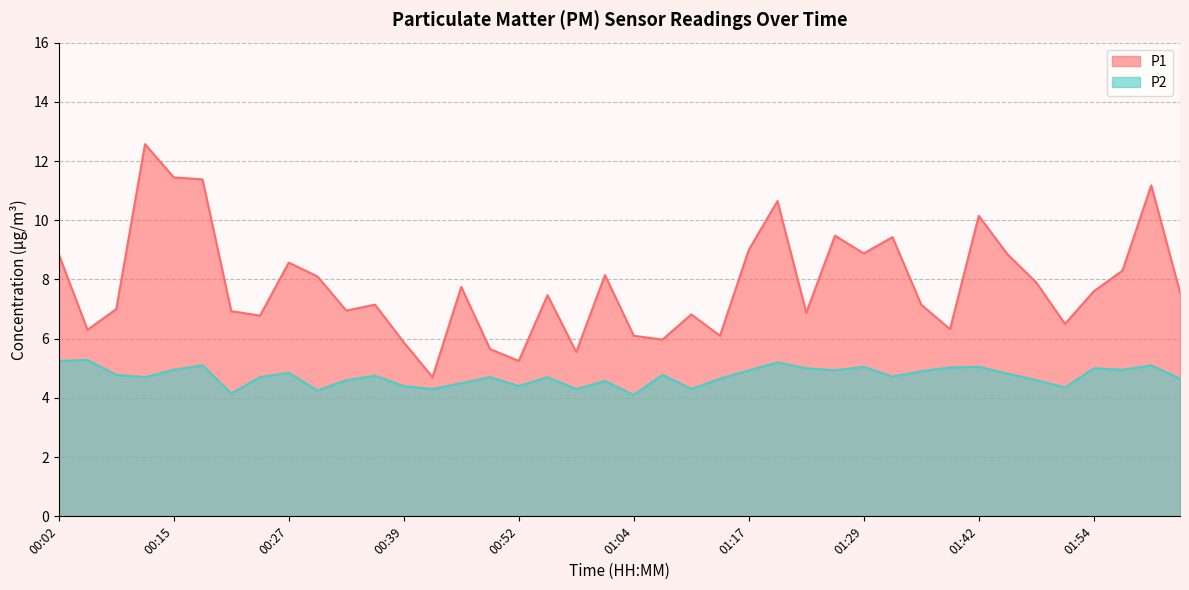

List the series in order of their overall mean, lowest first.

P2, P1